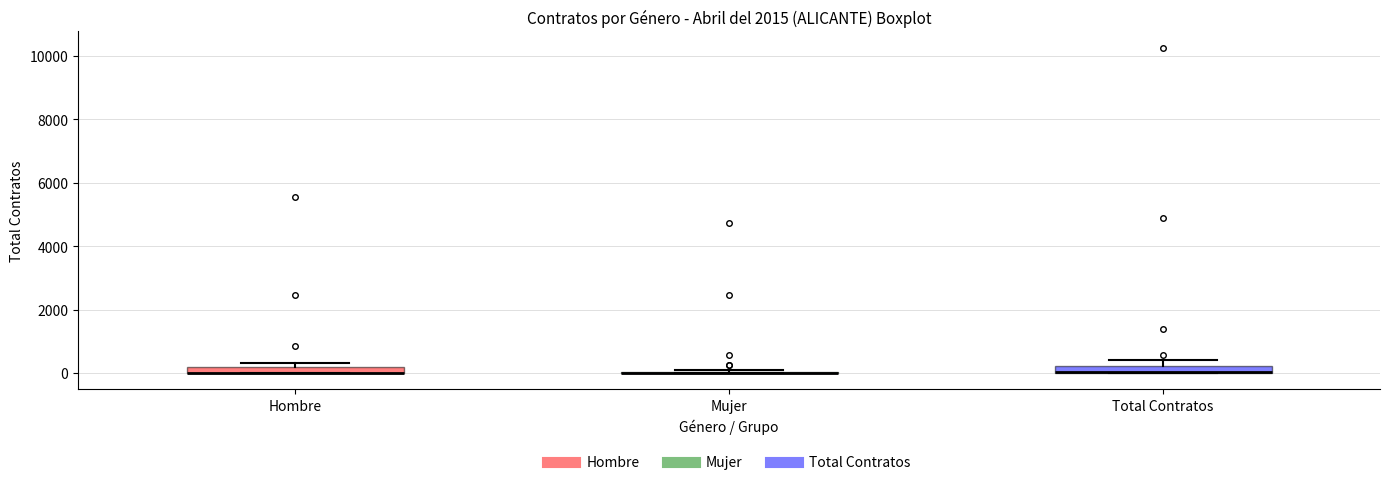

Where does the upper whisker of the box for Total Contratos end on the y-axis? The values are not printed on the chart, so give them approximately, as read against the axis.

400